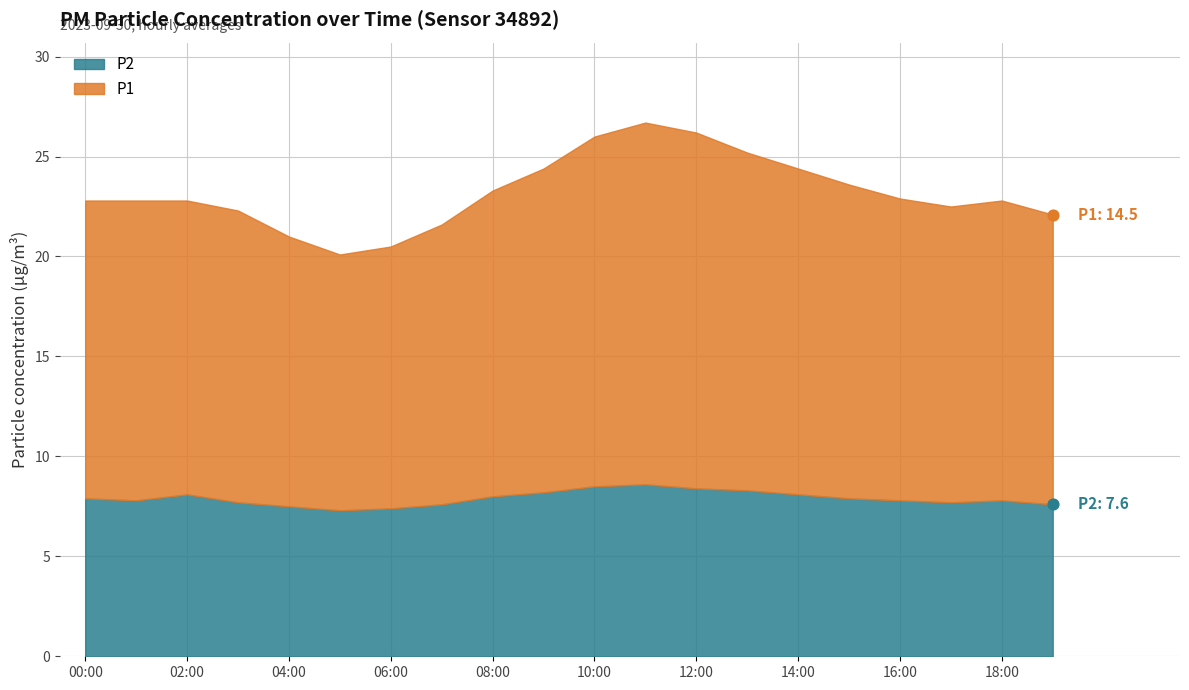

Which series reaches the minimum Y coordinate?

P2